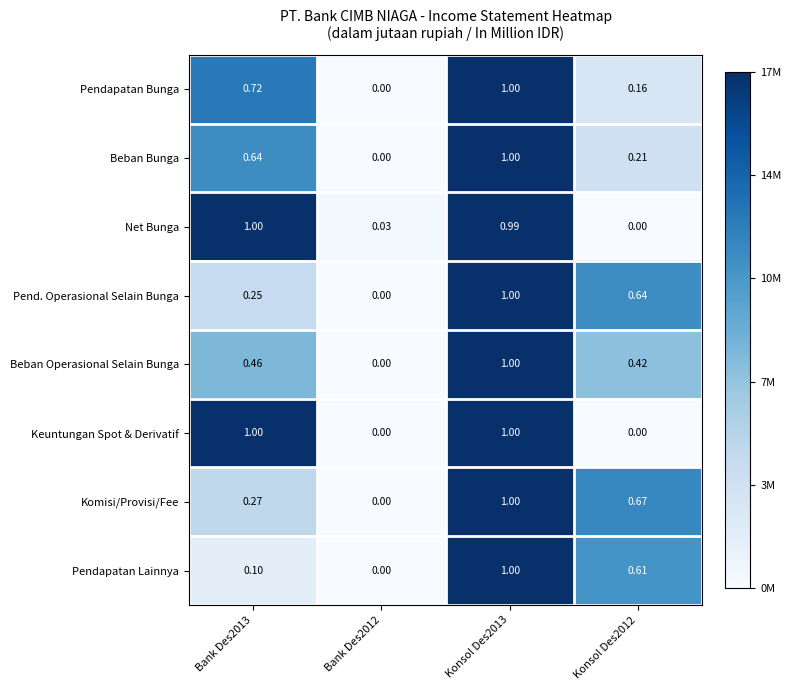

Between Konsol Des2013 and Konsol Des2012, which series saw the biggest shift?

Keuntungan Spot & Derivatif